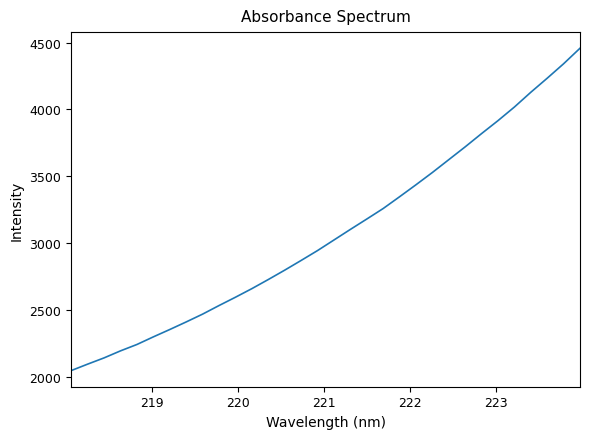

What is the minimum value shown in the chart?

2046.2